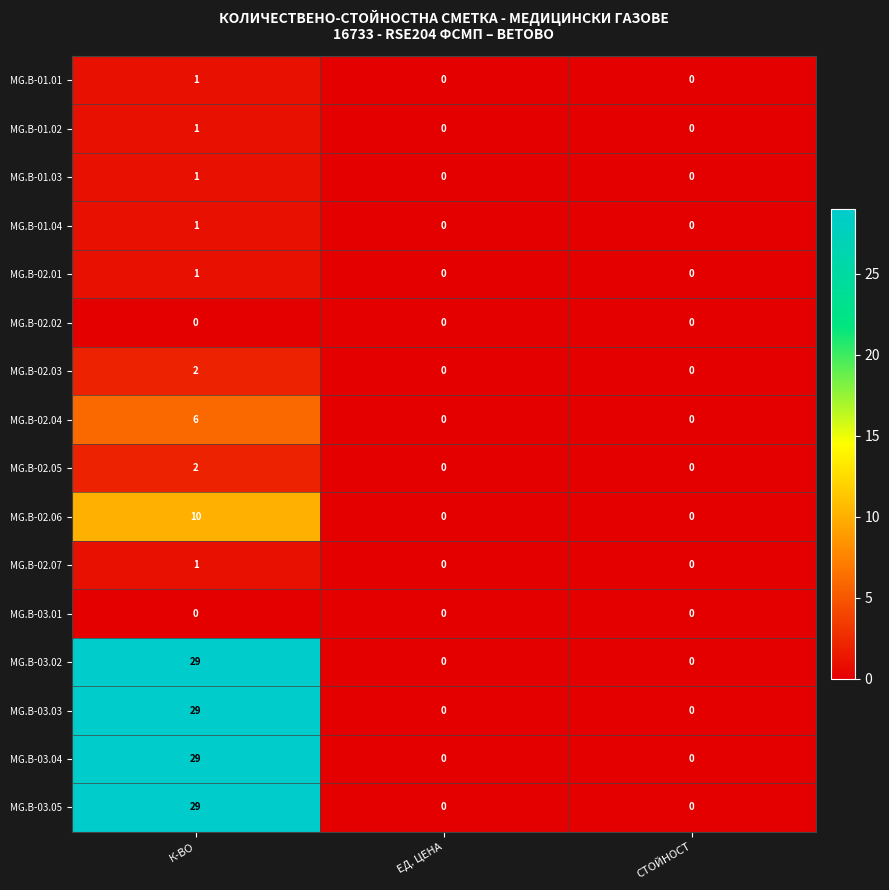

Read the MG.B-03.04 value at К-ВО, to the nearest 5.

30